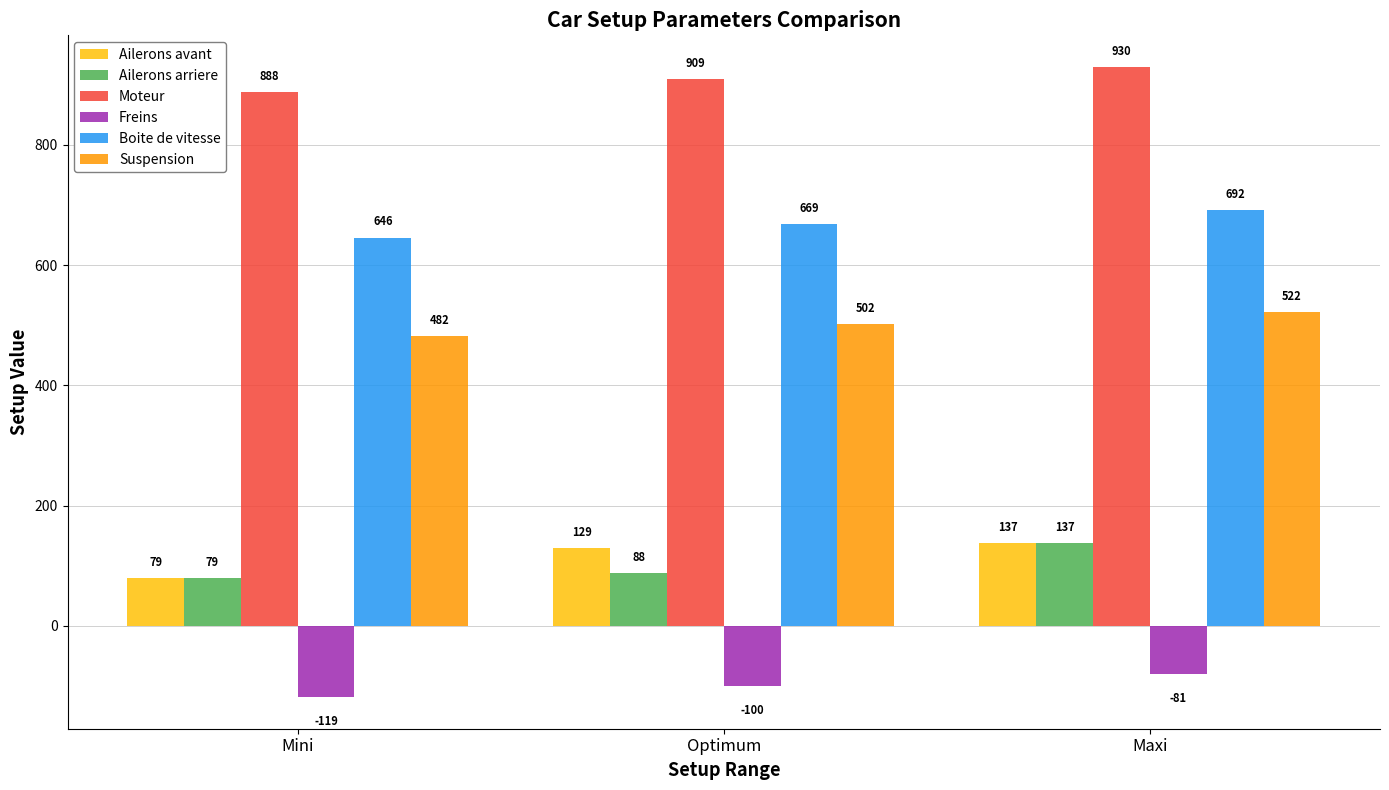

What is the difference between the Freins values at Optimum and Mini?

19